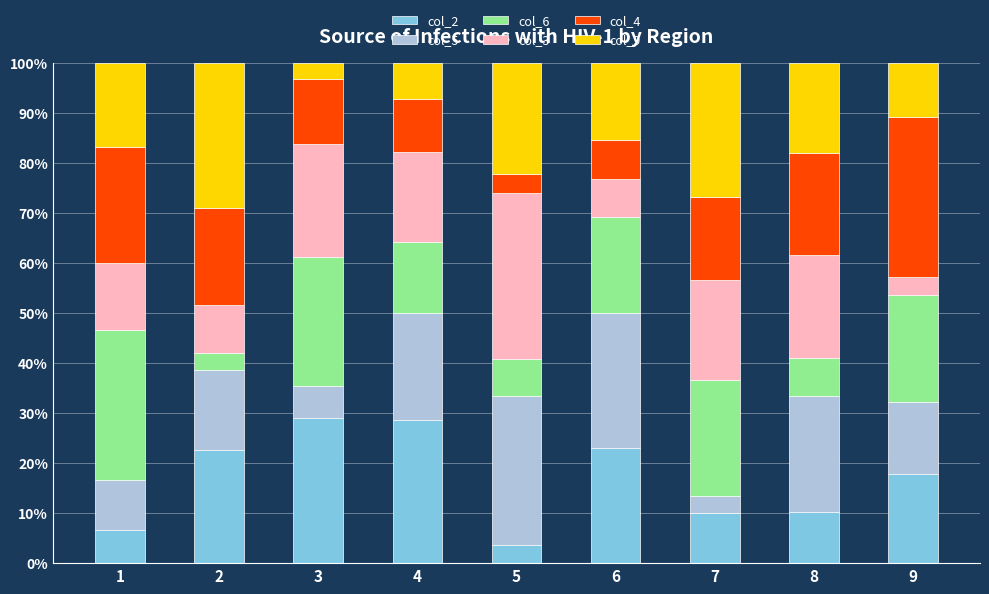

Is it true that col_2 equals 22.6 at 2?

True